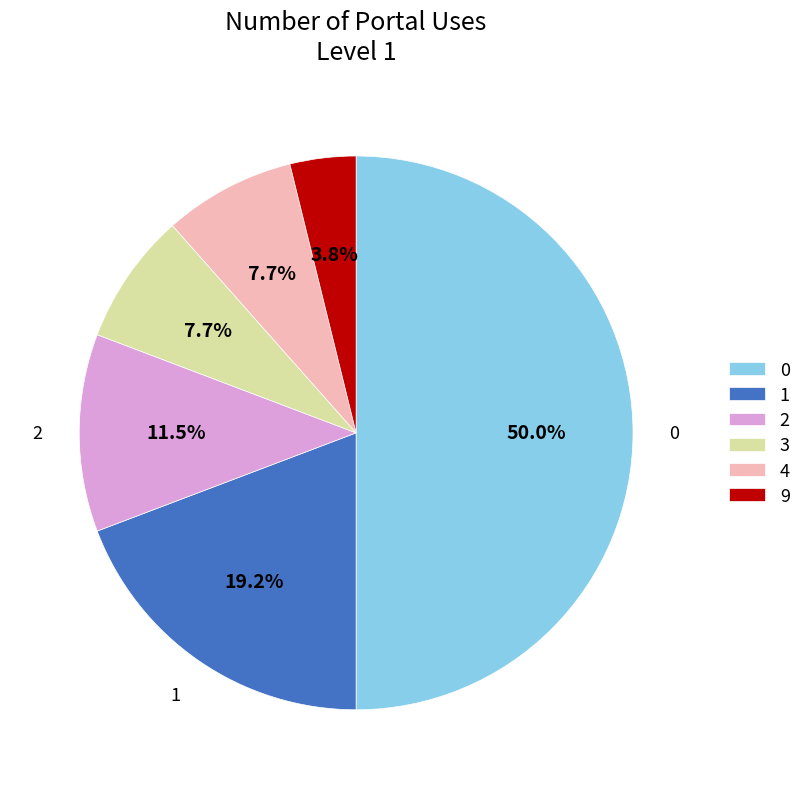

What portion of the pie excludes 3?

92.3%